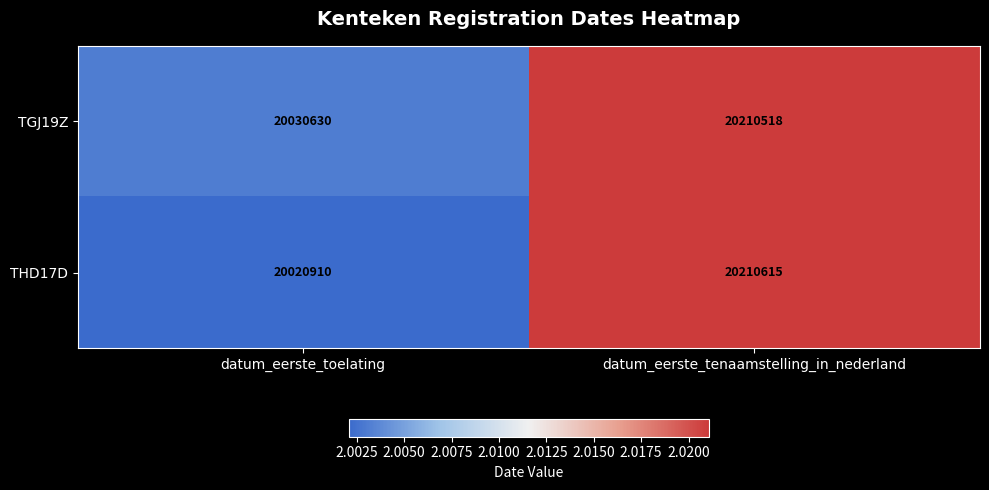

Reading left to right, what are all the values shown in this chart?

TGJ19Z: datum_eerste_toelating=20030630	datum_eerste_tenaamstelling_in_nederland=20210518
THD17D: datum_eerste_toelating=20020910	datum_eerste_tenaamstelling_in_nederland=20210615